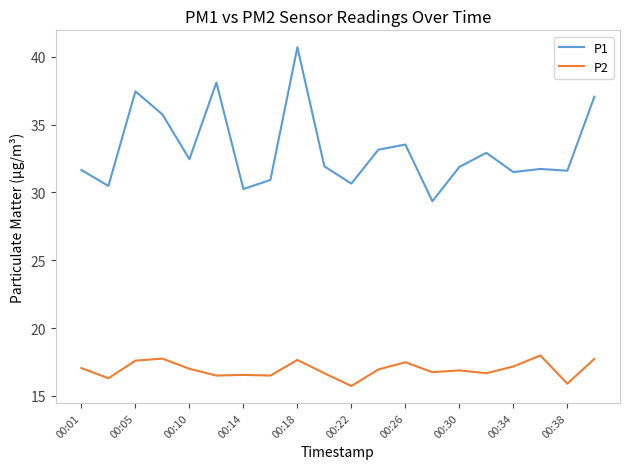

True or false: P2 and P1 intersect in this chart.

False